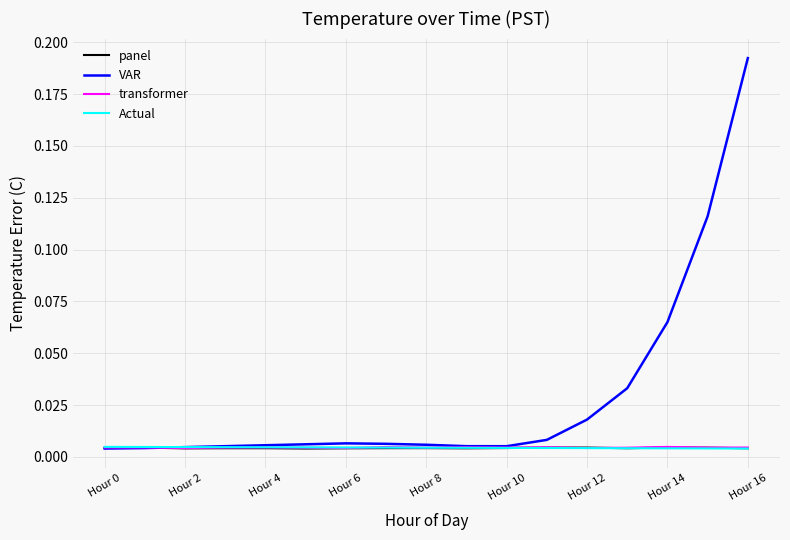

How many transformer values are between 0 and 1?

17